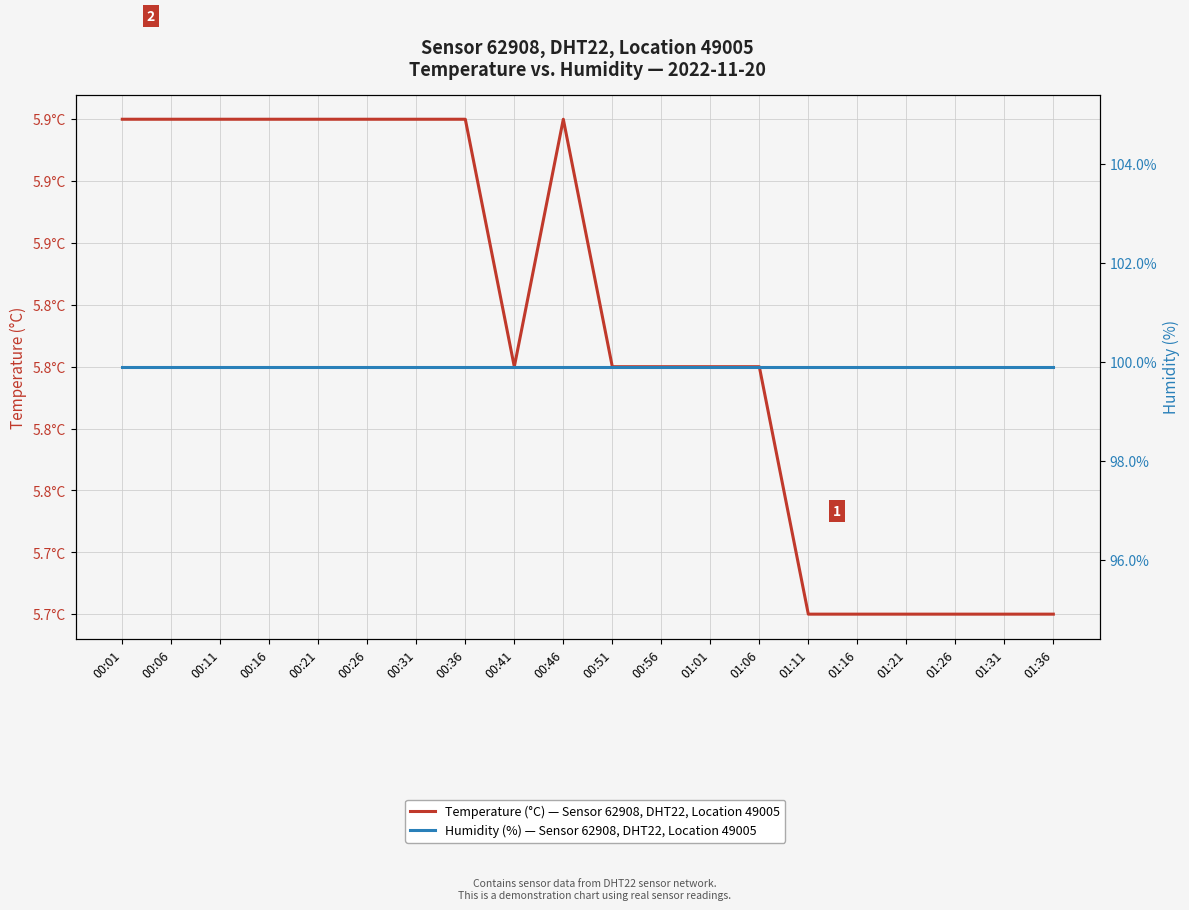

At which category is the sum across all series the highest?

00:01